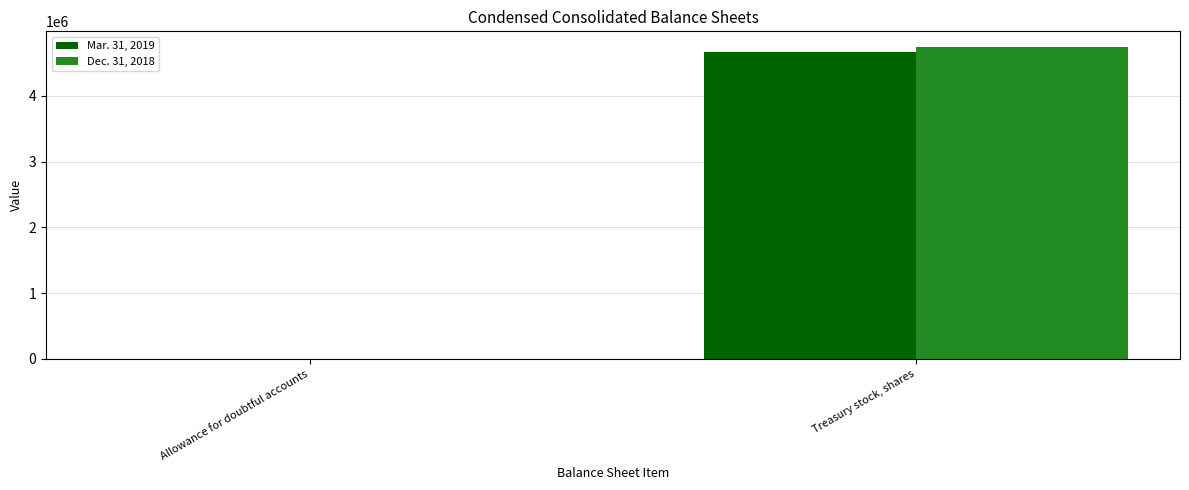

Read the Mar. 31, 2019 value at Treasury stock, shares, to the nearest 100.

4657500